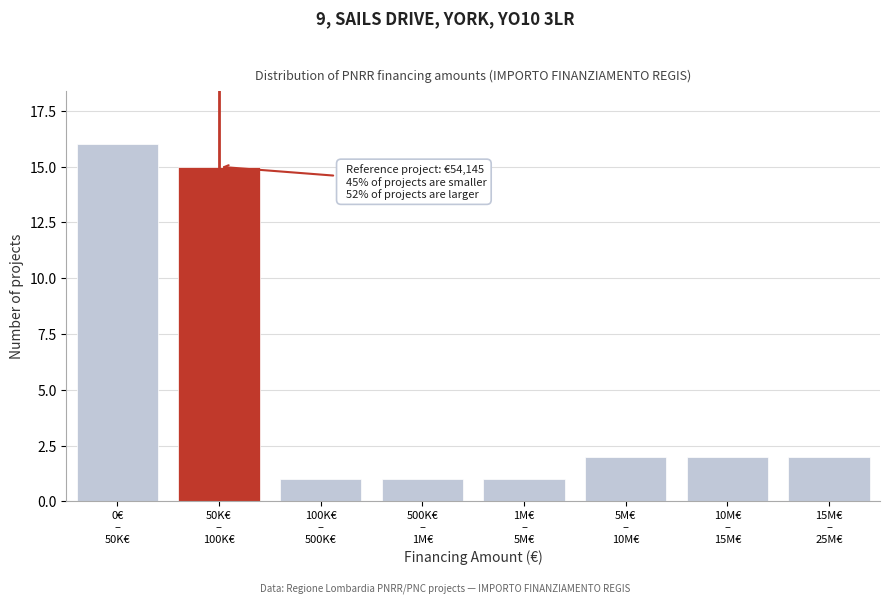

Reading right to left, what are all the values shown in this chart?

2	2	2	1	1	1	15	16